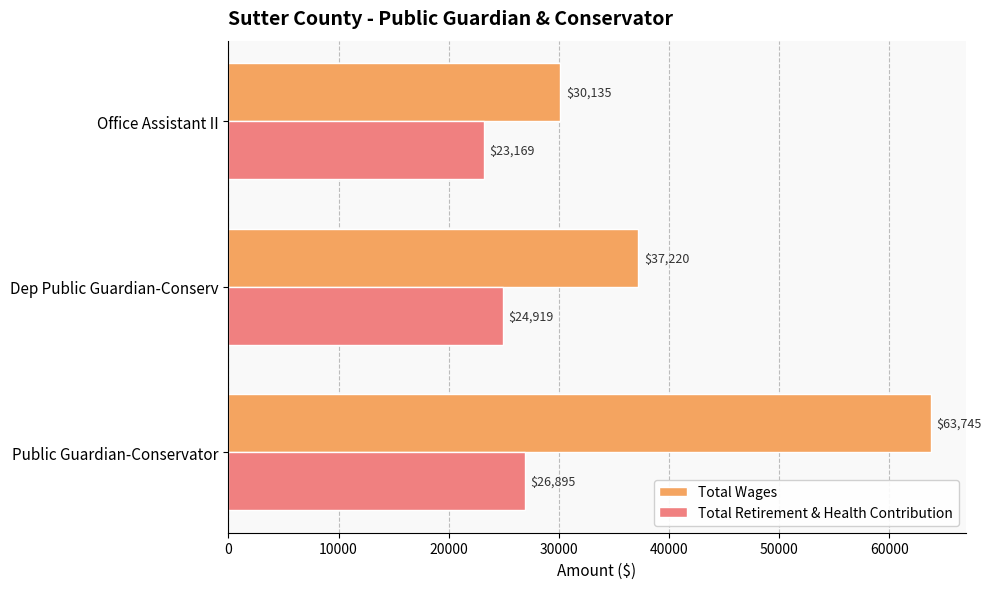

Between Public Guardian-Conservator and Office Assistant II, which series saw the biggest shift?

Total Wages